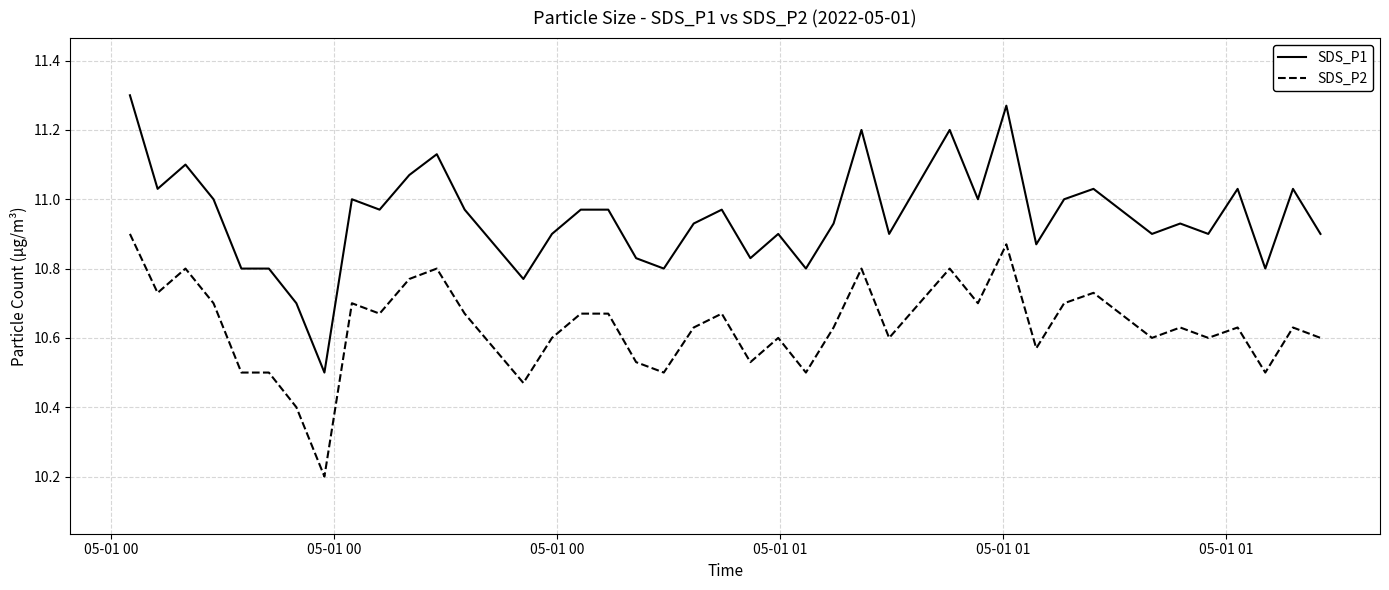

Rank the series by their maximum value, from lowest to highest.

SDS_P2, SDS_P1